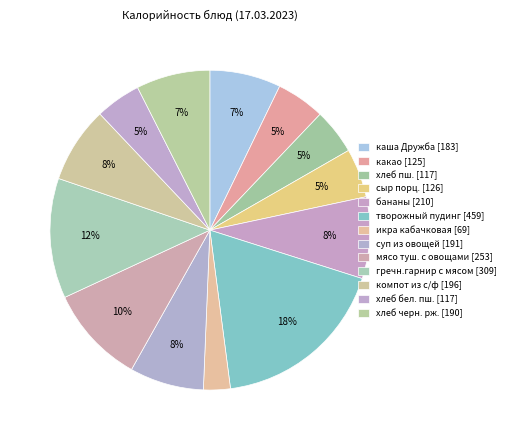

How many slices are in this pie chart?

13